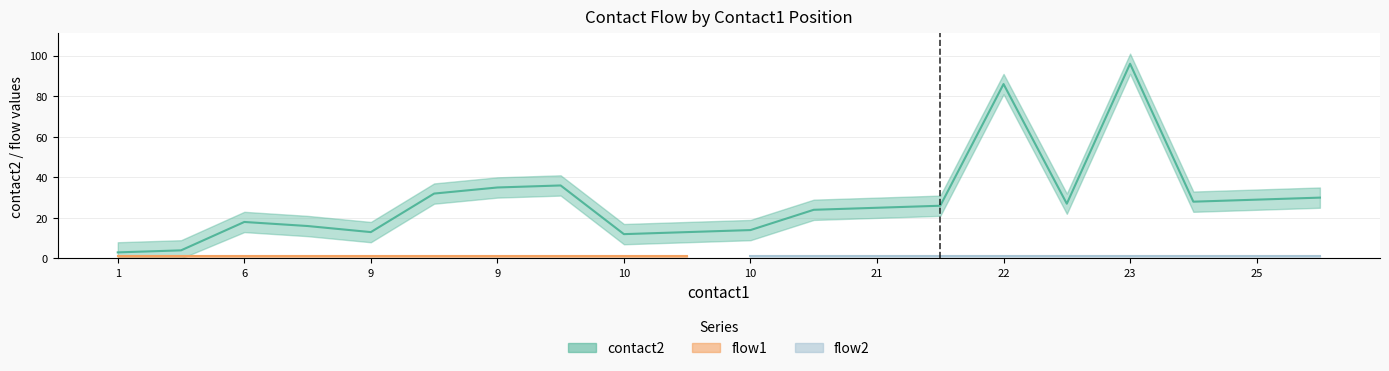

Reading left to right, what are all the values shown in this chart?

contact2: 3	4	18	16	13	32	35	36	12	13	14	24	25	26	86	27	96	28	29	30
flow1: 1	1	1	1	1	1	1	1	1	1	1	1	1	1	1	1	1	1	1	1
flow2: 1	1	1	1	1	1	1	1	1	1	1	1	1	1	1	1	1	1	1	1